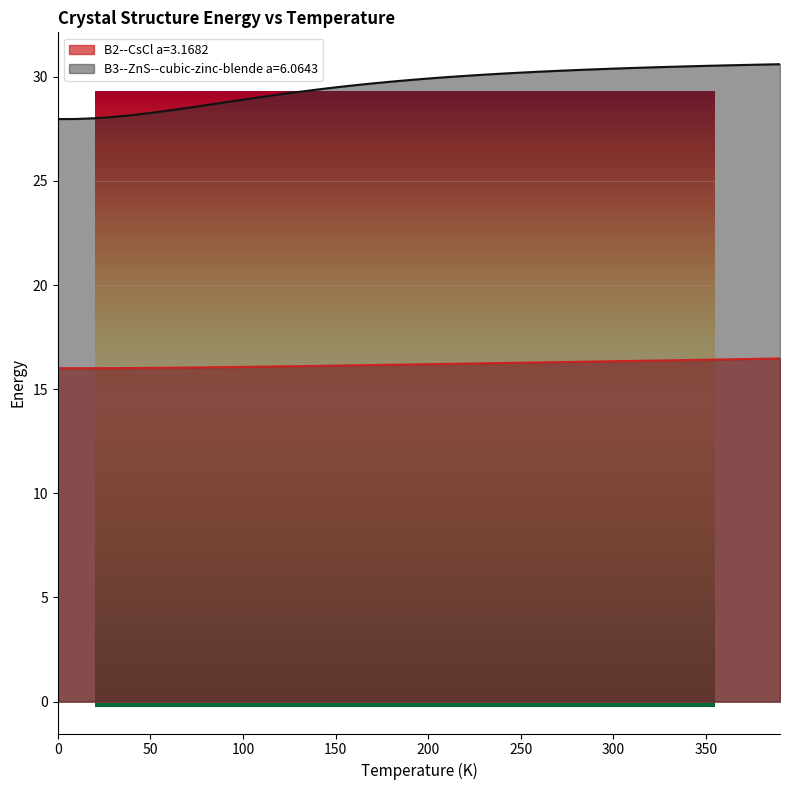

Which series has the largest total across all categories?

B3--ZnS--cubic-zinc-blende a=6.0643